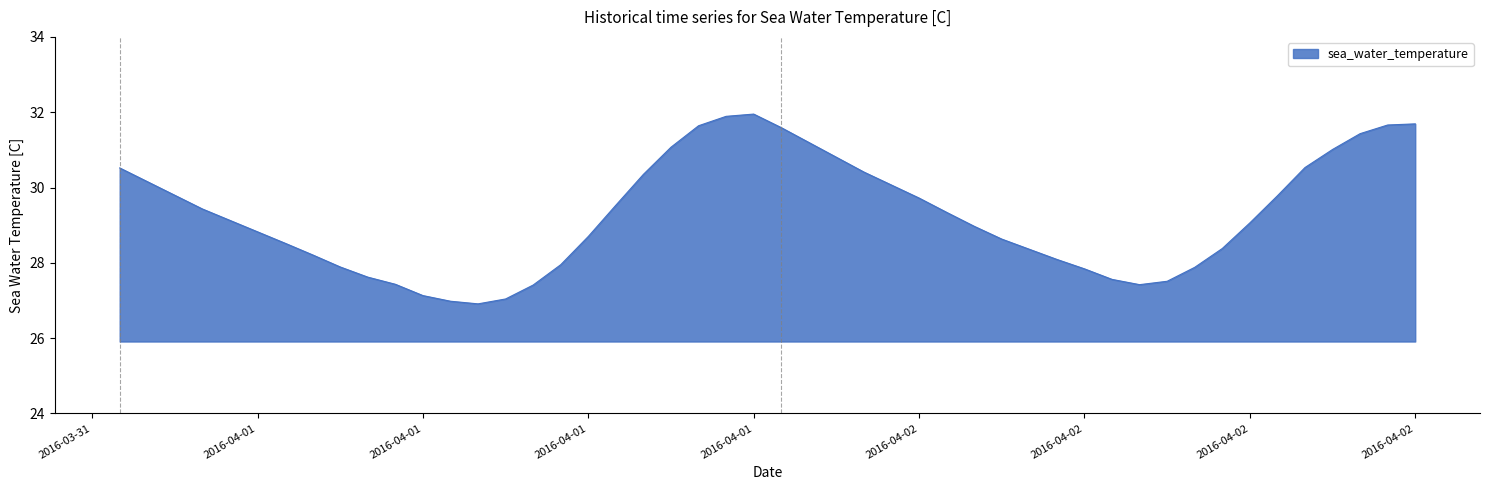

What is the difference between the maximum and minimum values?

5.0